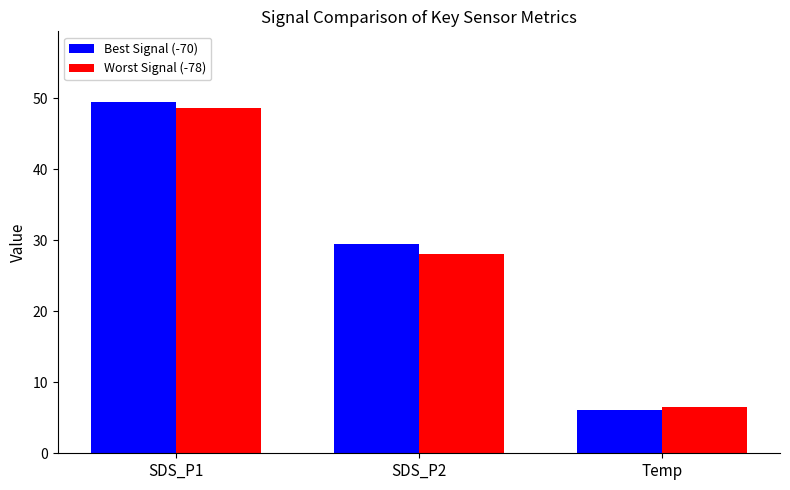

The value of Worst Signal (-78) at SDS_P1 is 71.9. True or false?

False